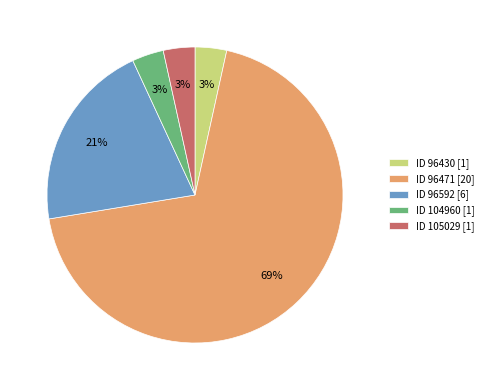

True or false: ID 96471 [20] accounts for 69% of the total.

True